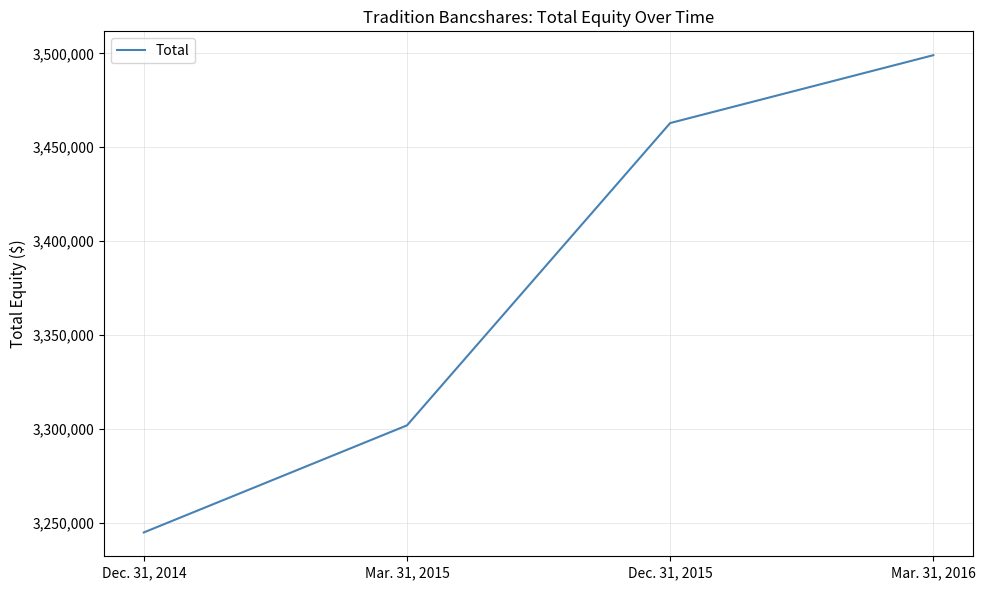

At which label is the value closest to 3371943?

Mar. 31, 2015